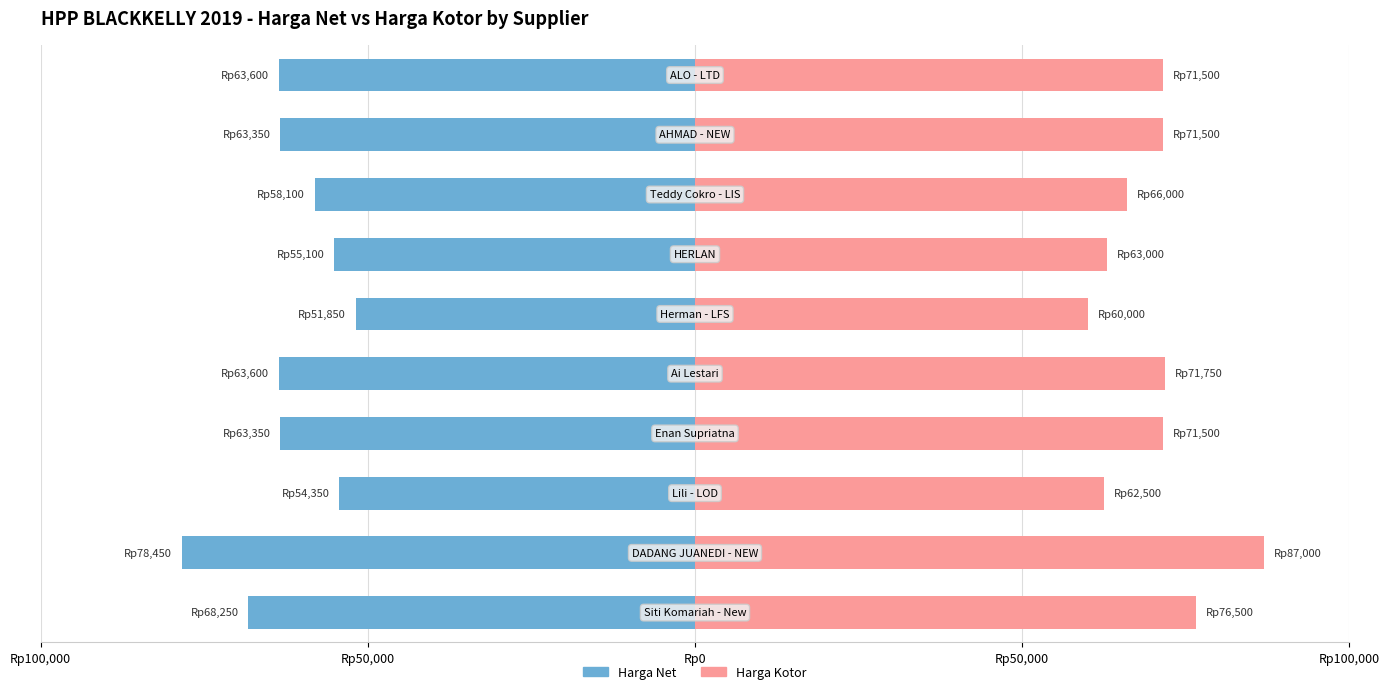

Is the value of Harga Kotor at 9 greater than the value of Harga Net at Rp0?

Yes